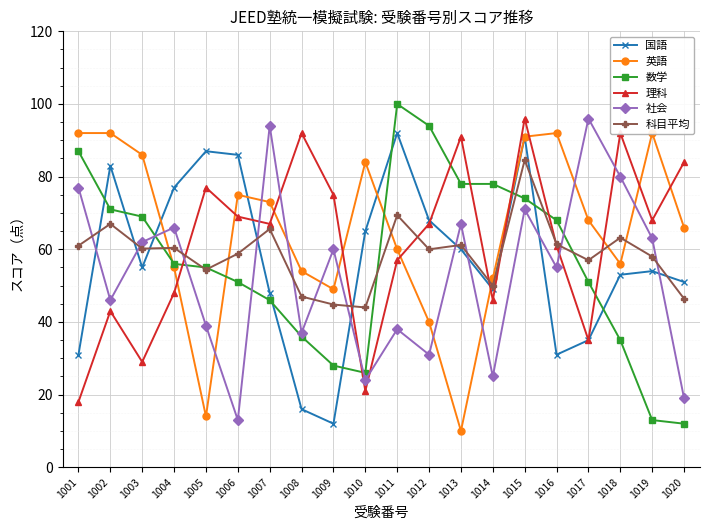

What is the lowest value of the 数学 series?

12.0